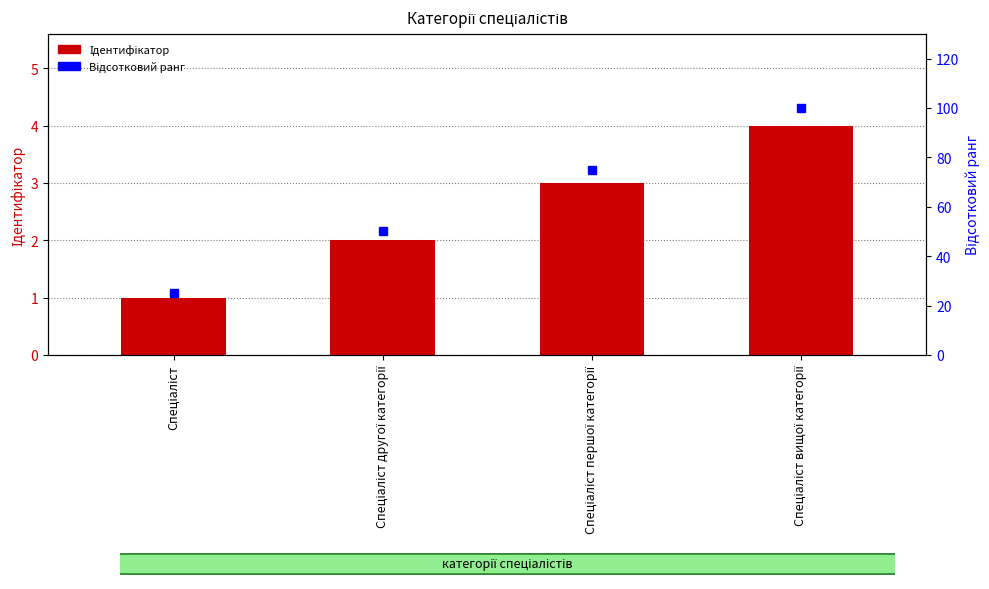

Reading left to right, extract all data points from this chart.

Ідентифікатор: 1	2	3	4
Відсотковий ранг: 25	50	75	100